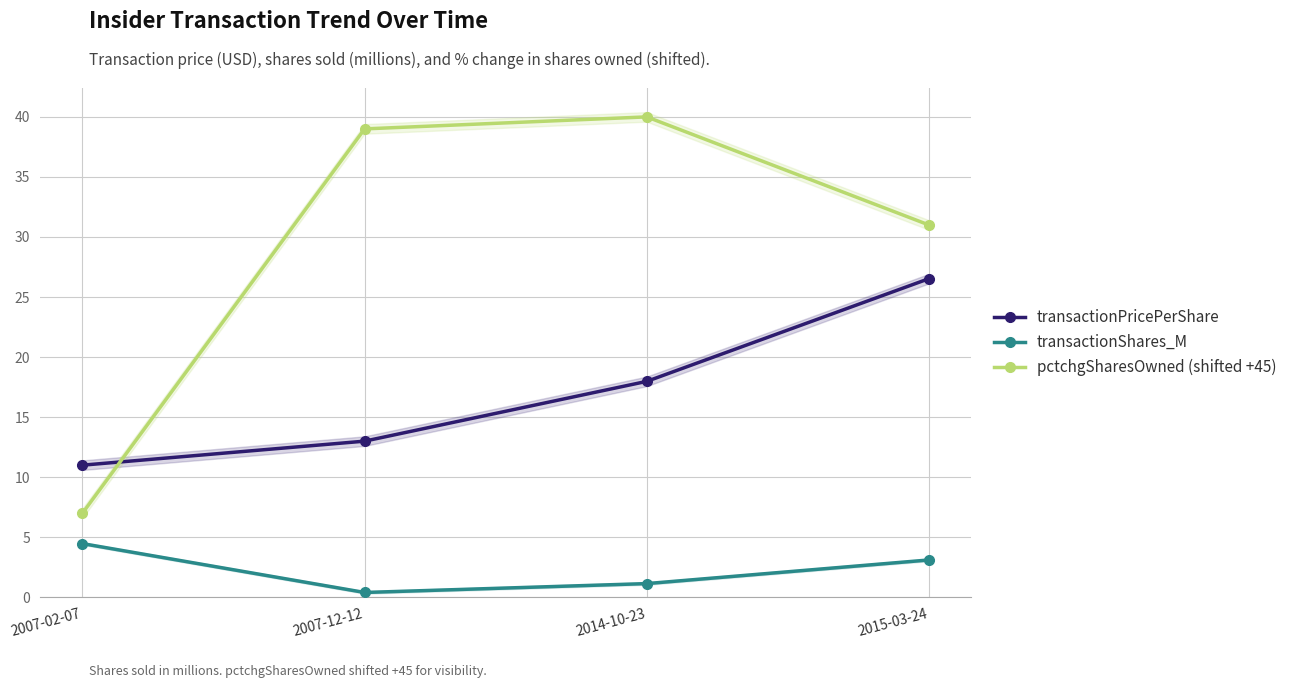

What is the greatest value displayed?

40.0